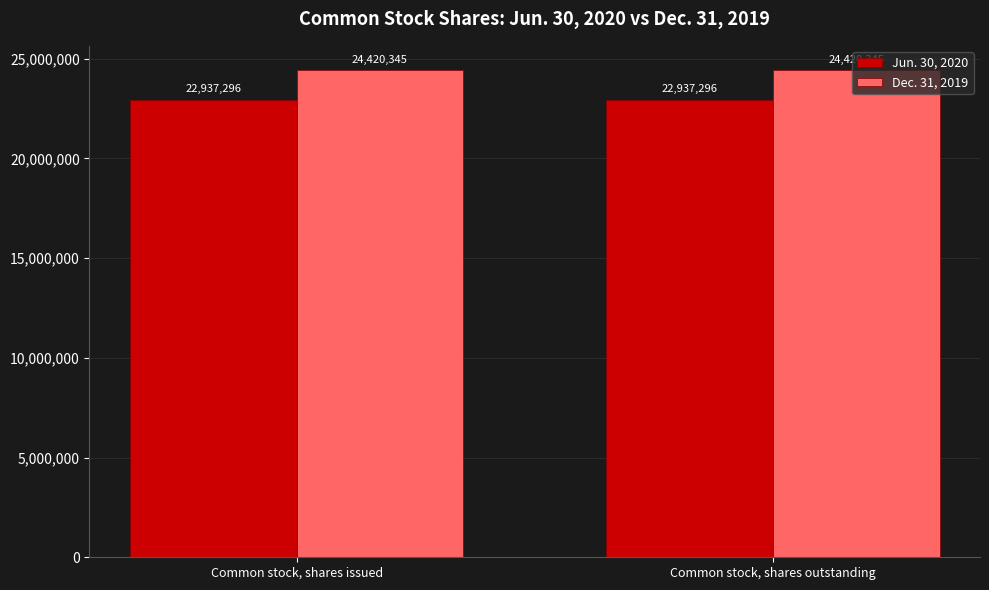

What is the label of the 1st bar from the left?

Common stock, shares issued